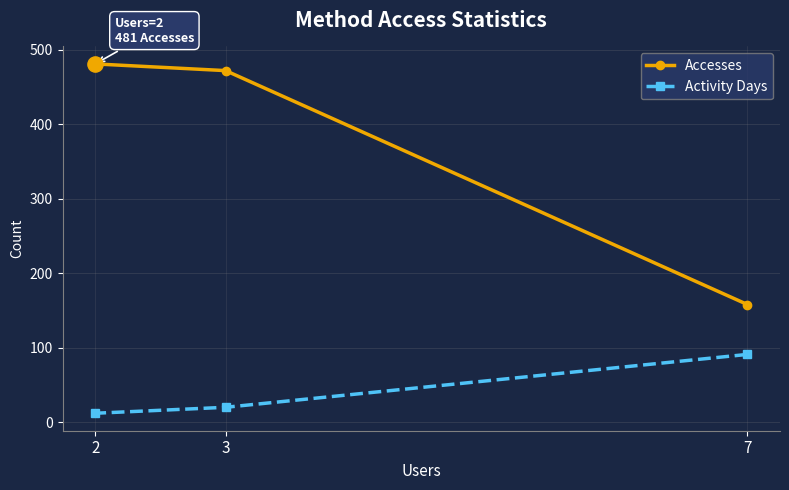

Which series reaches the maximum Y coordinate?

Accesses